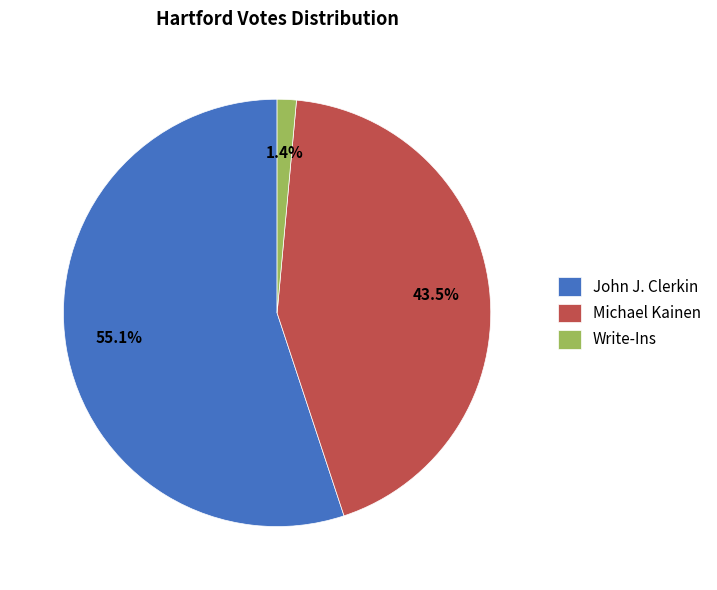

What is the majority slice?

John J. Clerkin